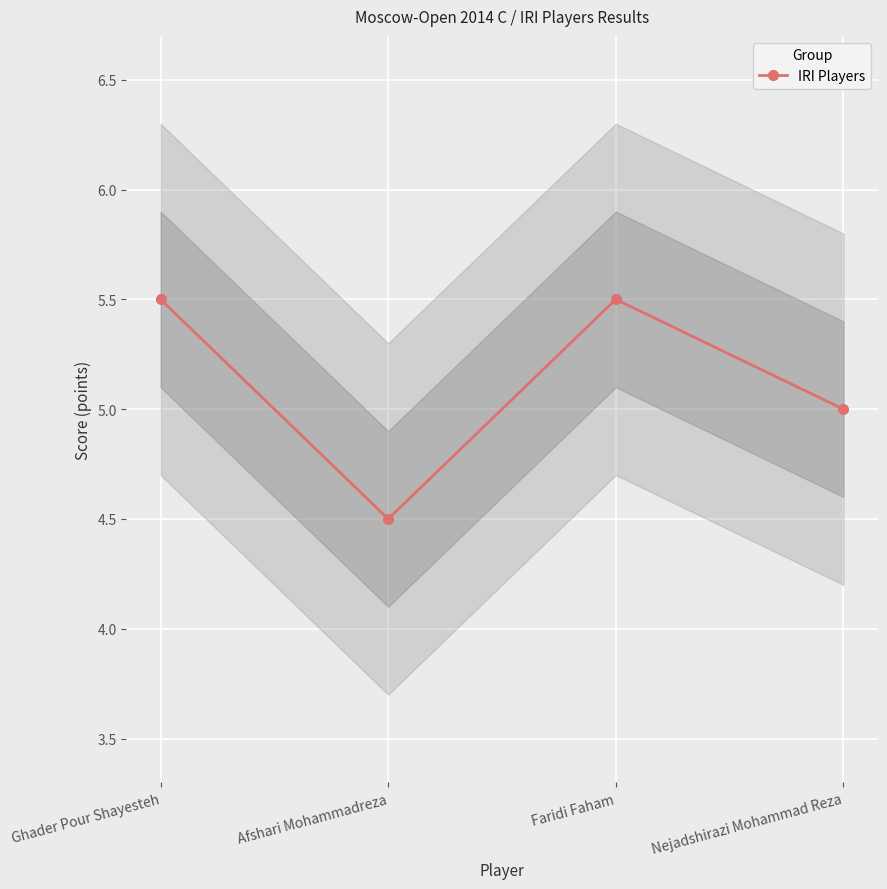

Which label corresponds to the largest value in the chart?

Ghader Pour Shayesteh